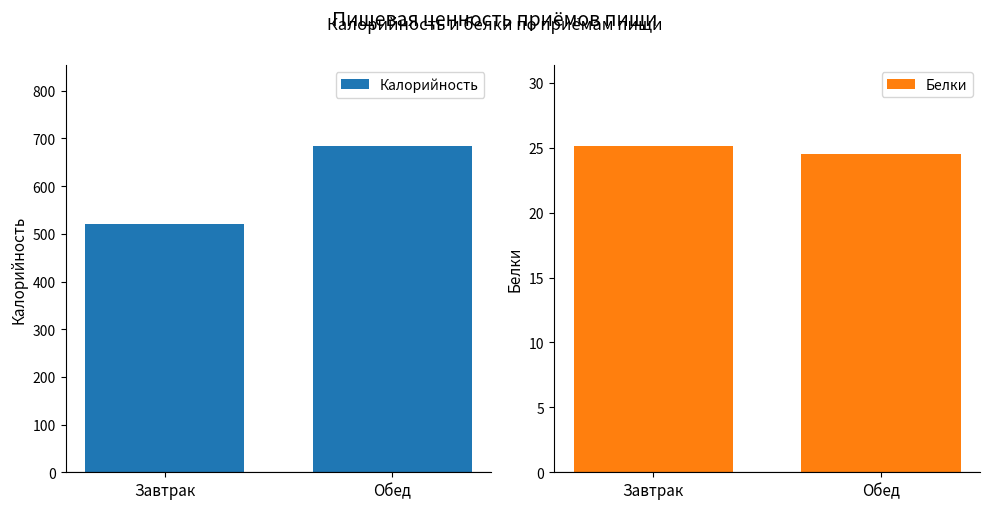

What is the total value across all series at Обед?

707.8